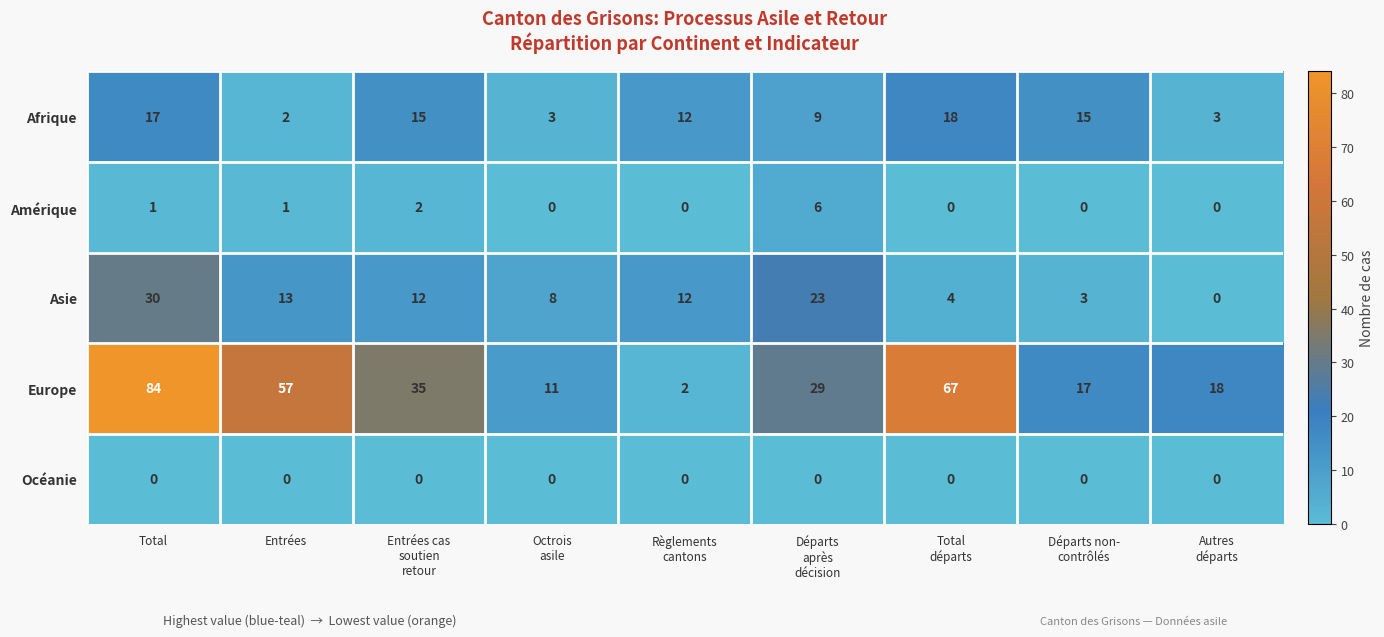

List the series in order of their peak value, highest first.

Europe, Asie, Afrique, Amérique, Océanie